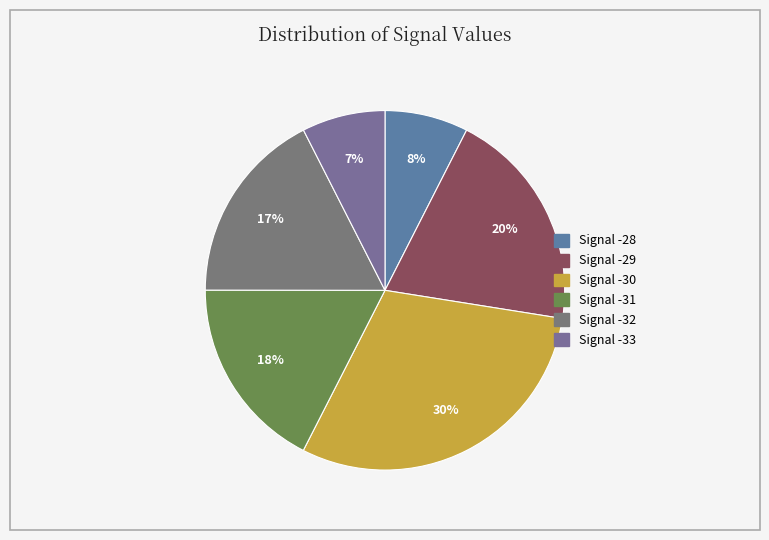

How many slices are in this pie chart?

6